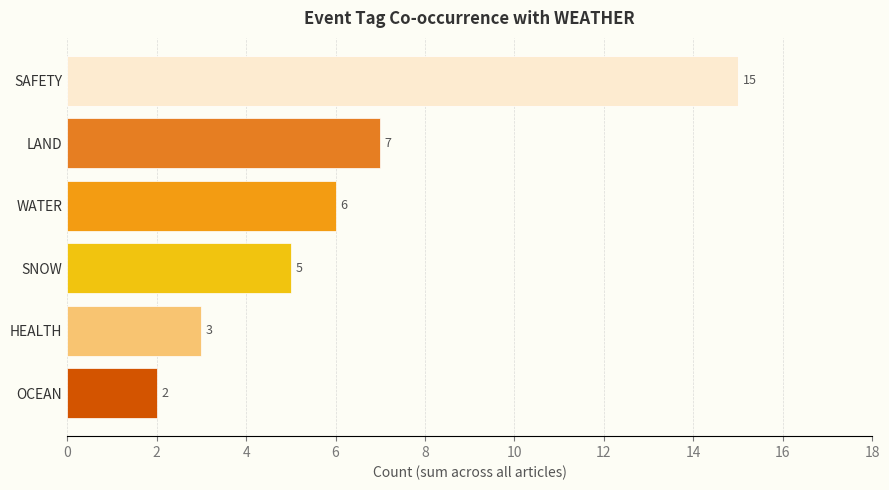

Reading top to bottom, what are all the values shown in this chart?

15	7	6	5	3	2